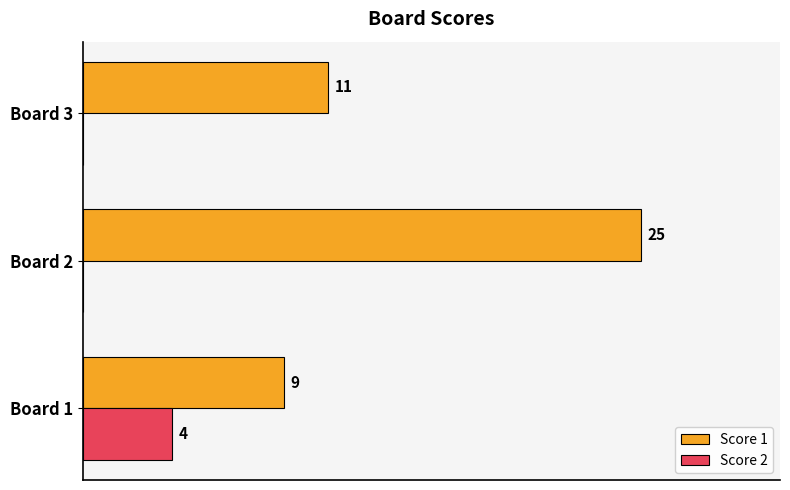

Where is Score 1 nearest to the value 17?

Board 3